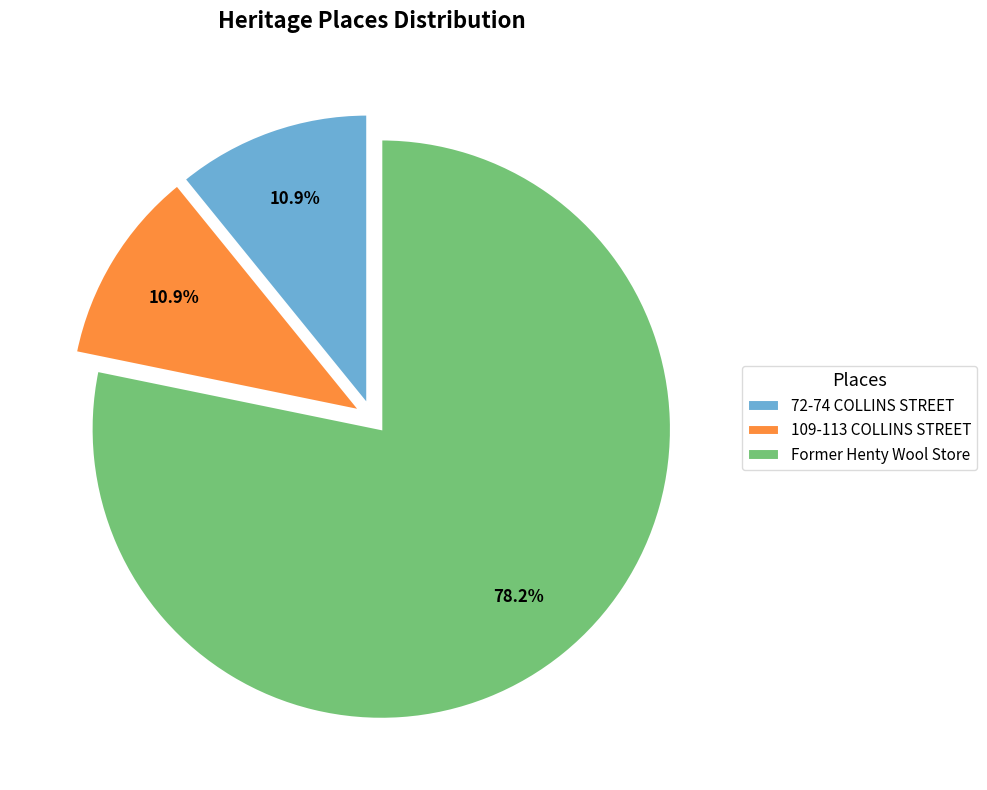

Which category has the biggest portion of the pie?

Former Henty Wool Store